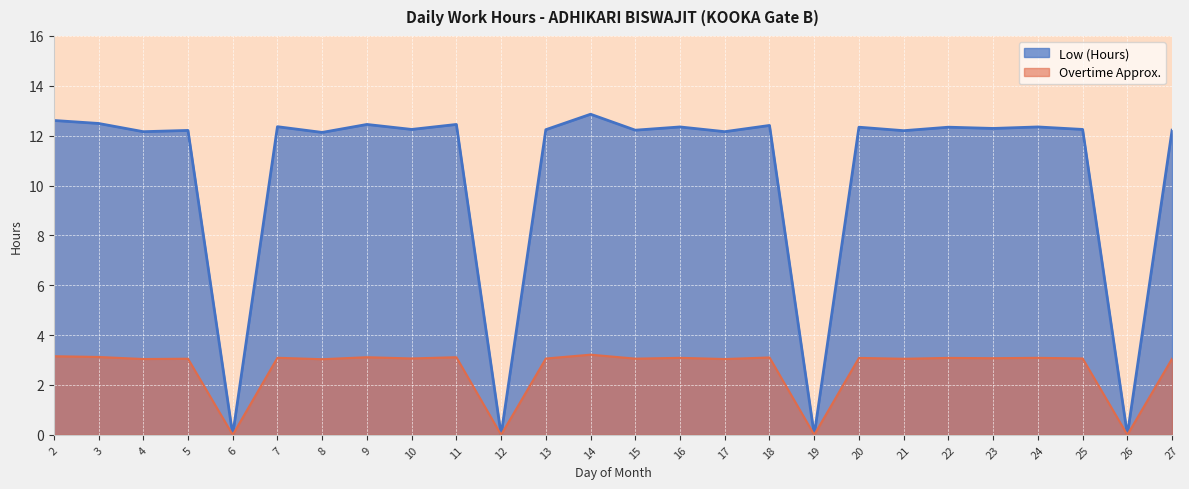

List the labels in order of value, smallest first.

6, 12, 19, 26, 8, 4, 17, 21, 5, 15, 27, 13, 10, 25, 23, 20, 22, 16, 24, 7, 18, 9, 11, 3, 2, 14